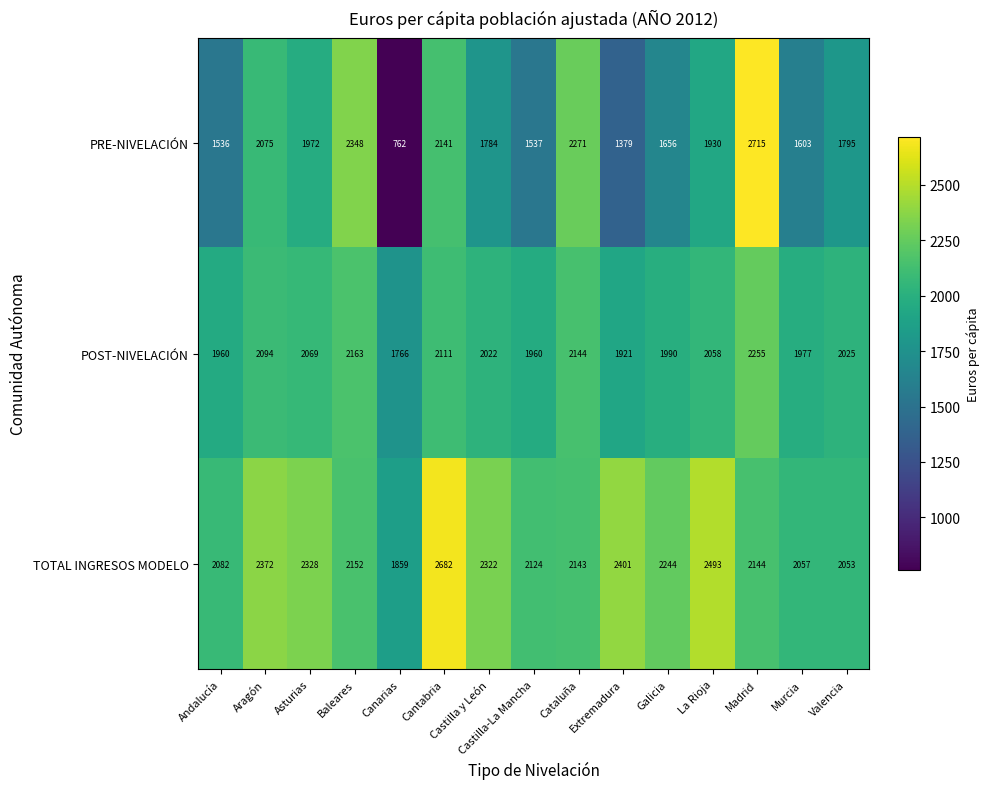

Which category has the highest value in the PRE-NIVELACIÓN series?

Madrid